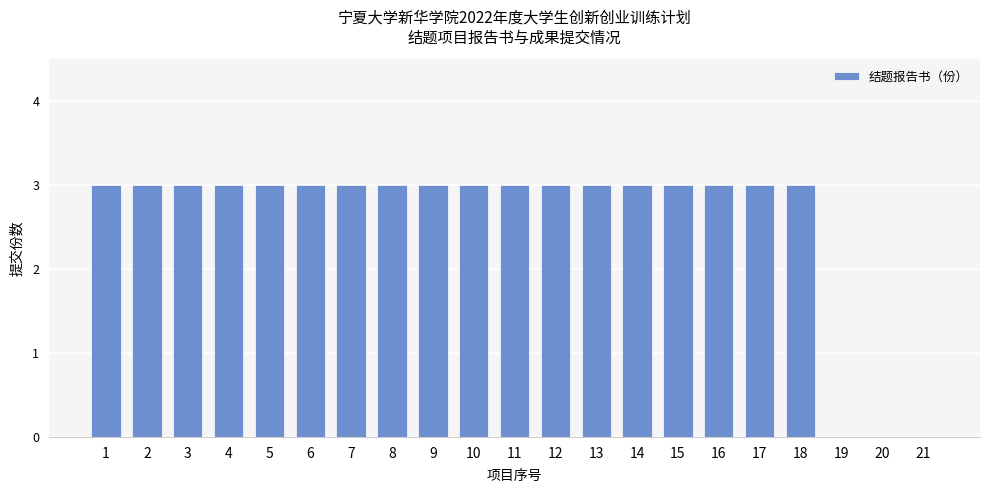

What value does the data have at 9?

3